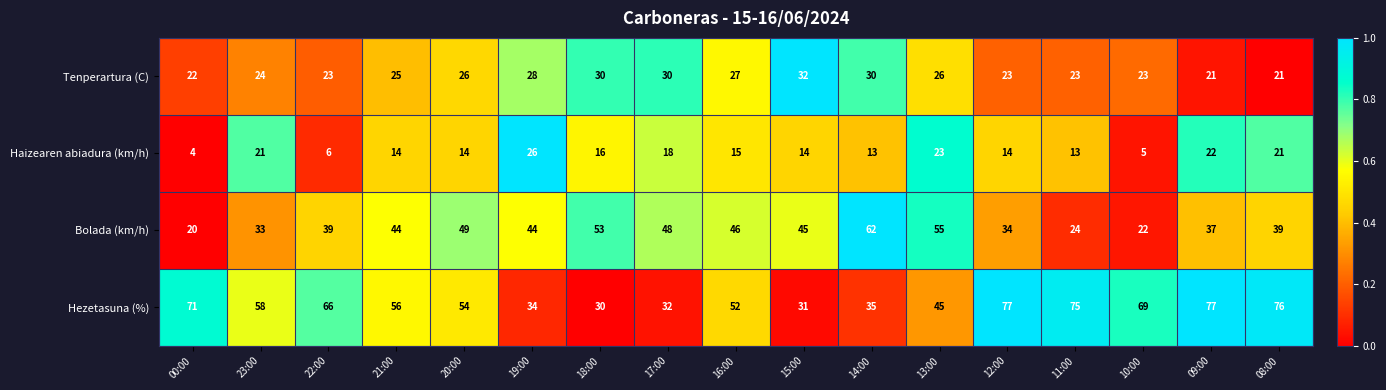

Is it true that Bolada (km/h) equals 18 at 17:00?

False